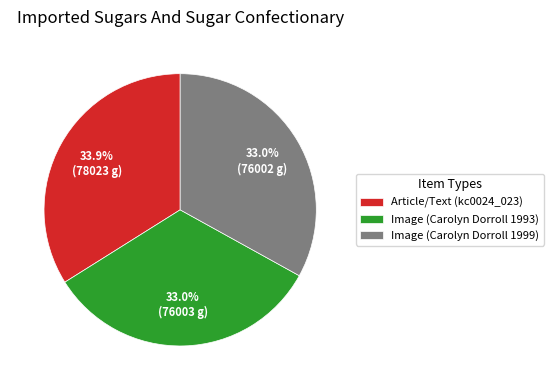

What is the largest slice in the pie chart?

Article/Text (kc0024_023)